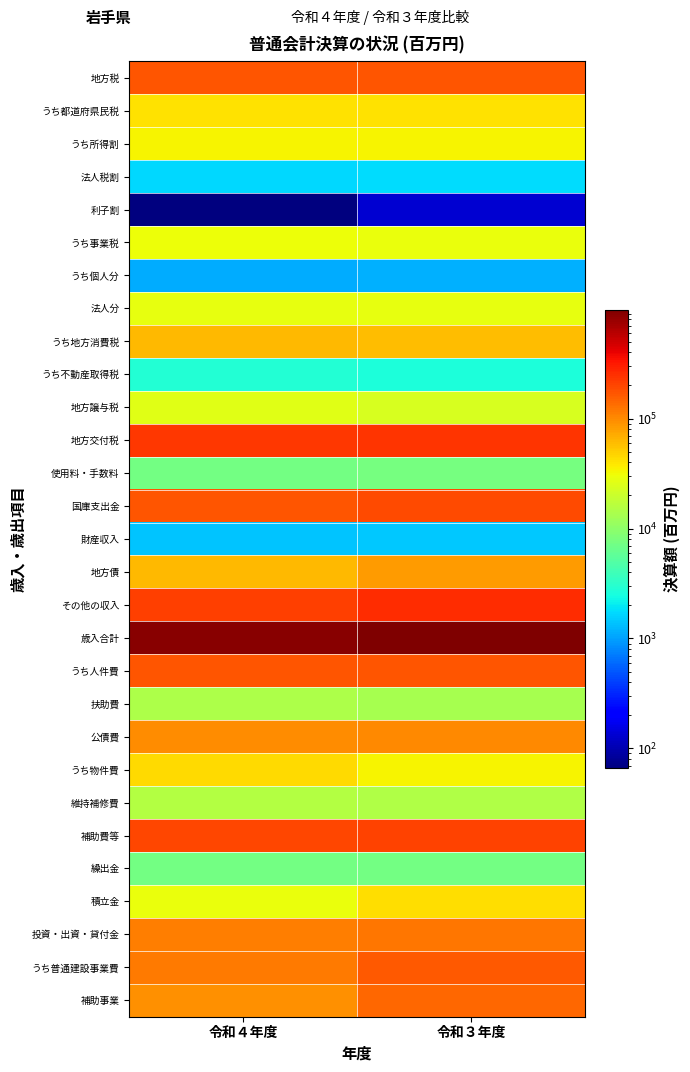

List the series in order of their peak value, lowest first.

利子割, うち個人分, 財産収入, 法人税割, うち不動産取得税, 繰出金, 使用料・手数料, 扶助費, 維持補修費, 地方譲与税, 法人分, うち事業税, うち所得割, うち都道府県民税, 積立金, うち物件費, うち地方消費税, 地方債, 公債費, 投資・出資・貸付金, 補助事業, うち普通建設事業費, 地方税, うち人件費, 国庫支出金, 補助費等, 地方交付税, その他の収入, 歳入合計